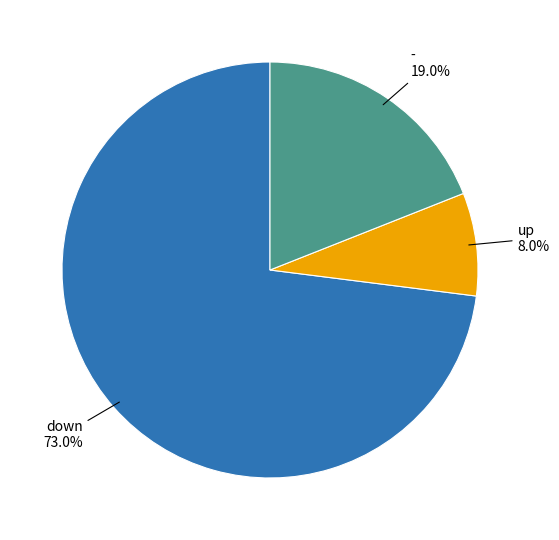

Does any single category account for the majority?

Yes